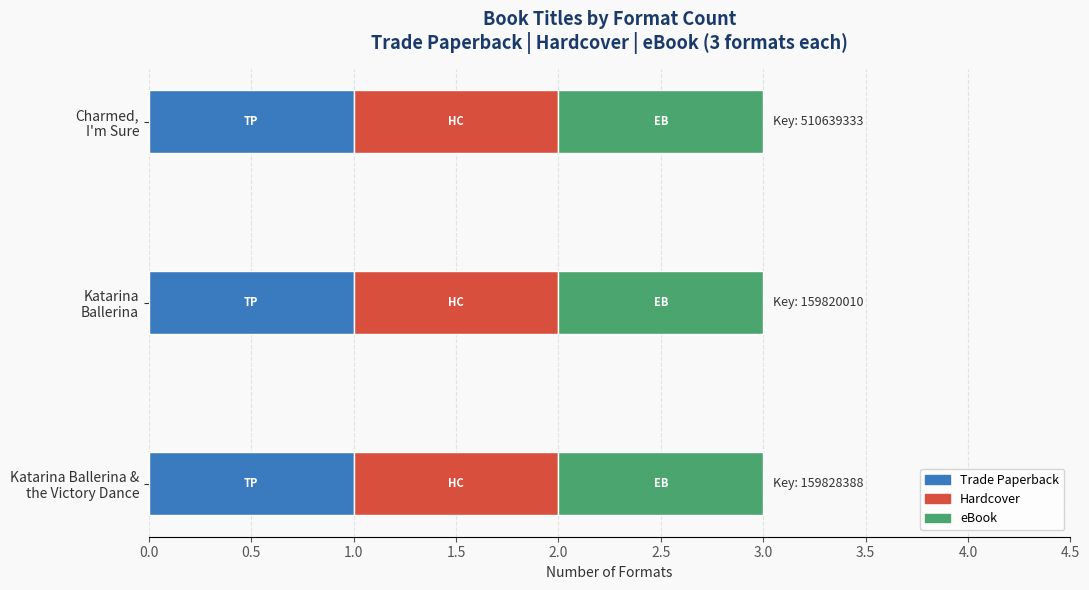

What is the label of the 1st bar from the left?

Katarina Ballerina &
the Victory Dance